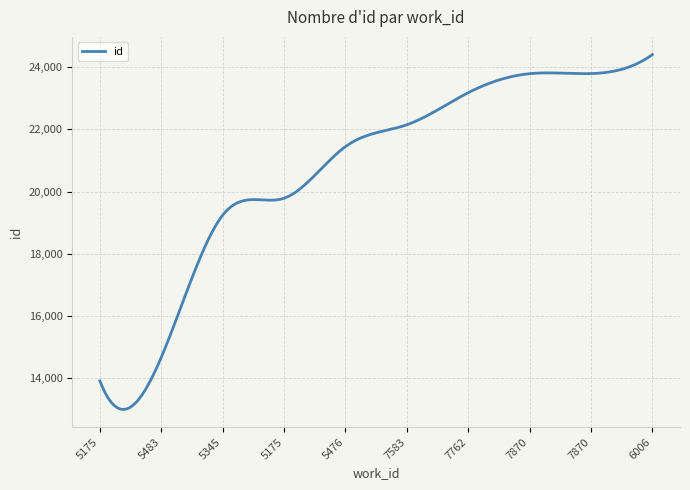

What is the minimum value shown in the chart?

13005.1